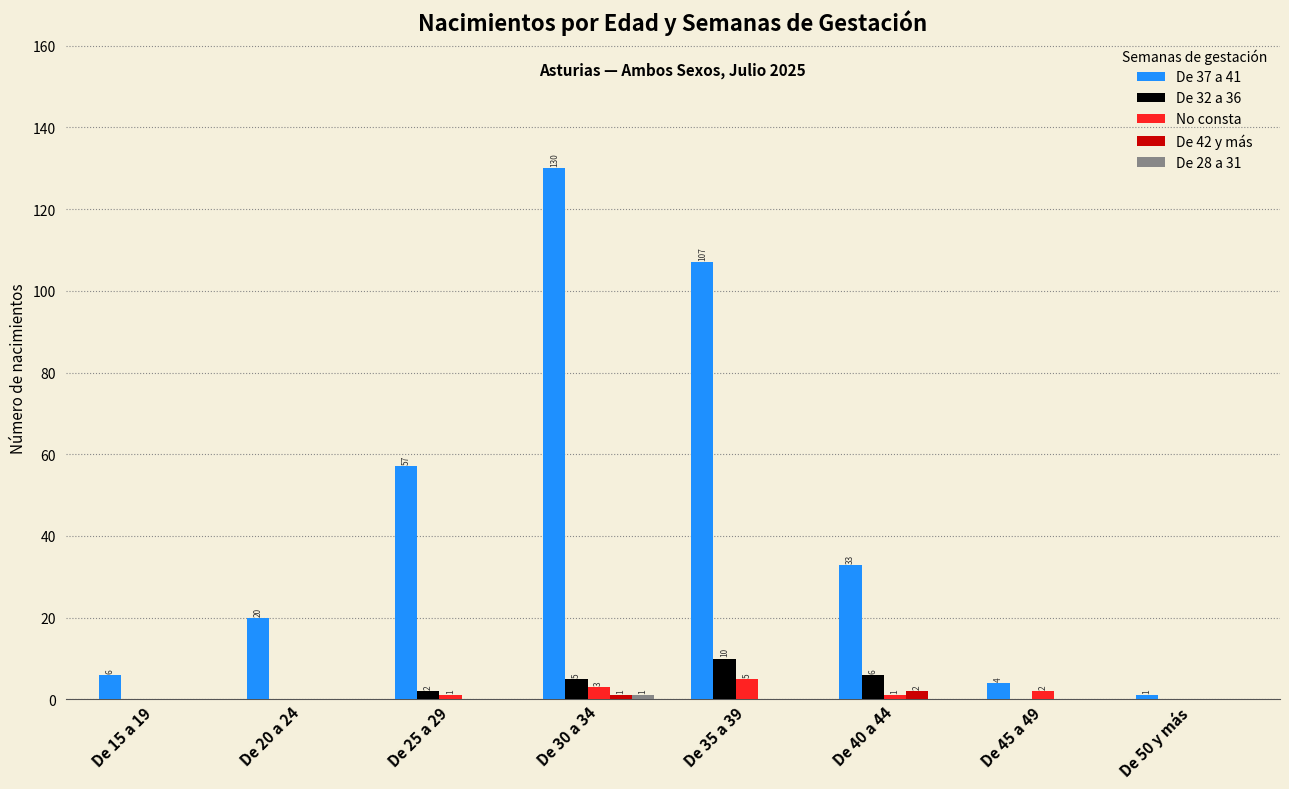

What is the sum of all De 37 a 41 values?

358